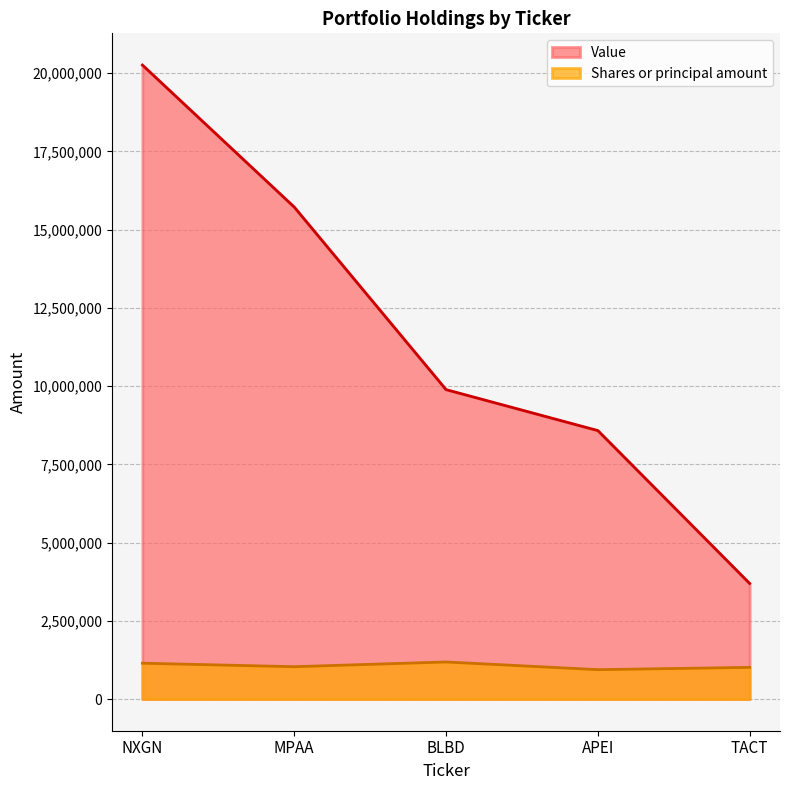

Which label corresponds to the largest value in the chart?

NXGN